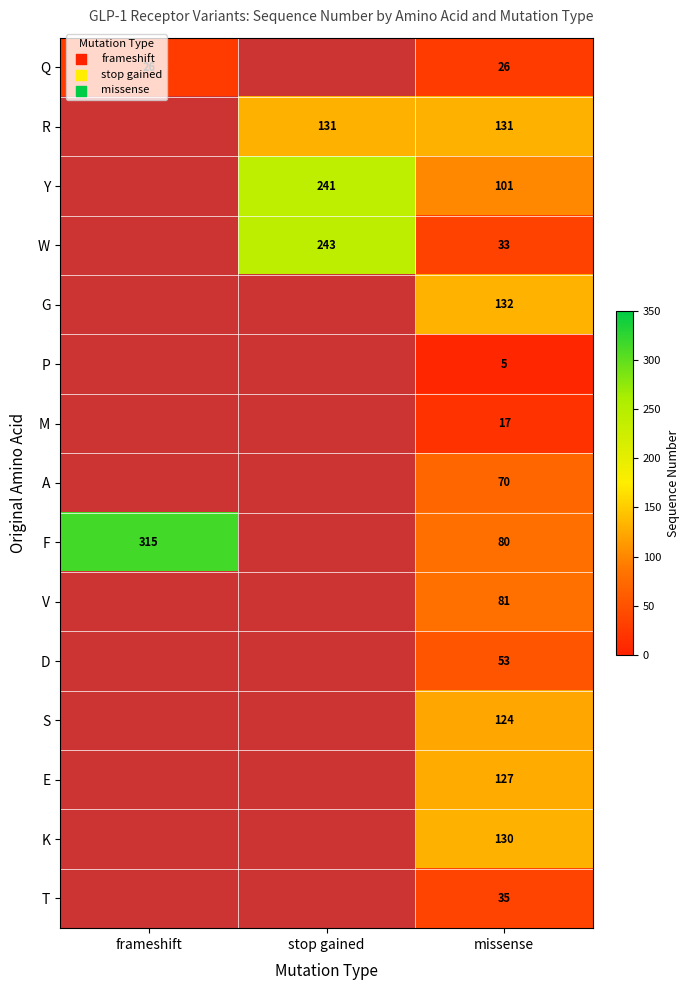

What is the smallest value displayed?

5.0